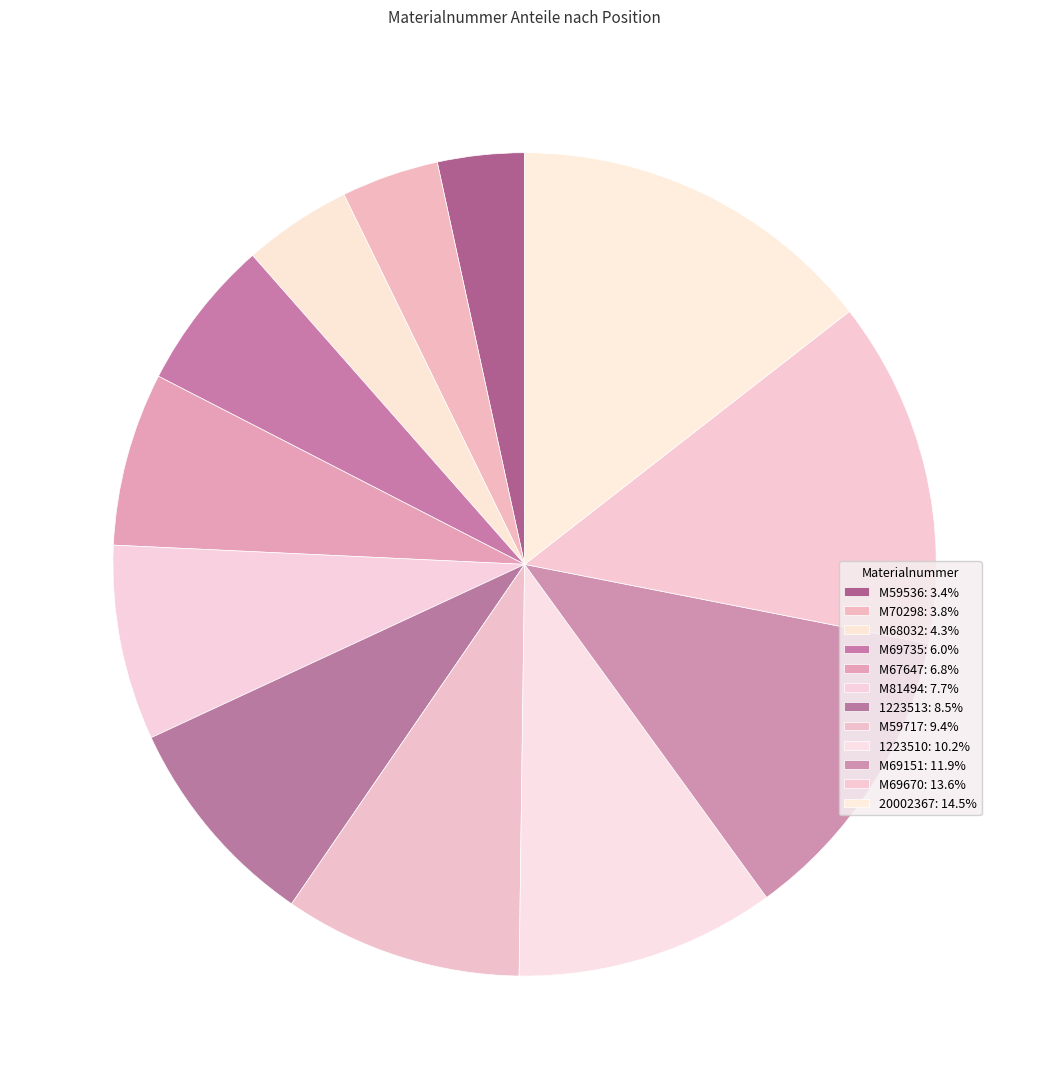

How many segments does this pie chart have?

12